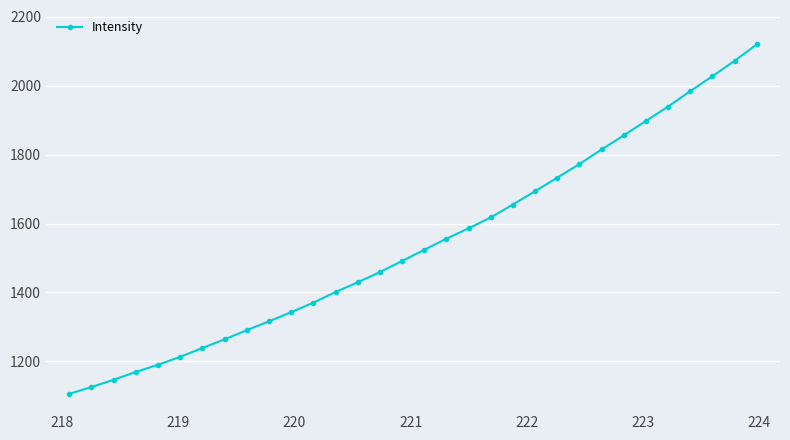

How many data points are above 1523?

16